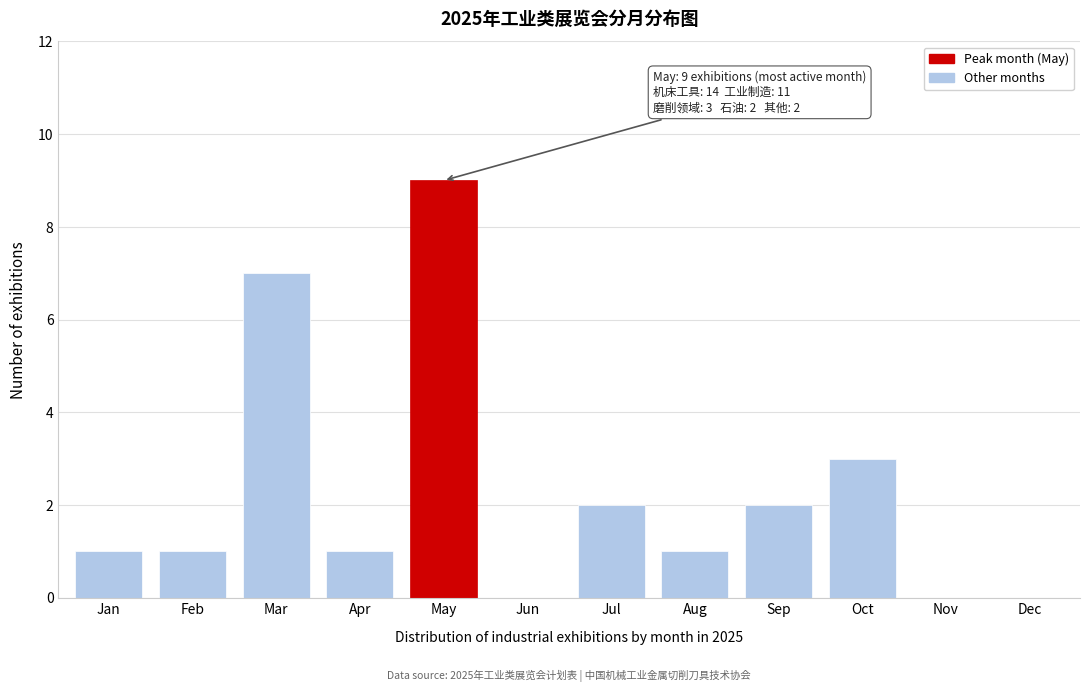

Reading right to left, extract all data points from this chart.

Dec=0	Nov=0	Oct=3	Sep=2	Aug=1	Jul=2	Jun=0	May=9	Apr=1	Mar=7	Feb=1	Jan=1